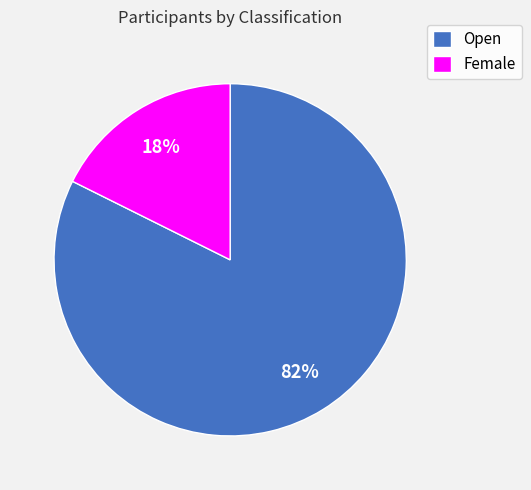

Is the sum of Female and Open greater than half?

Yes